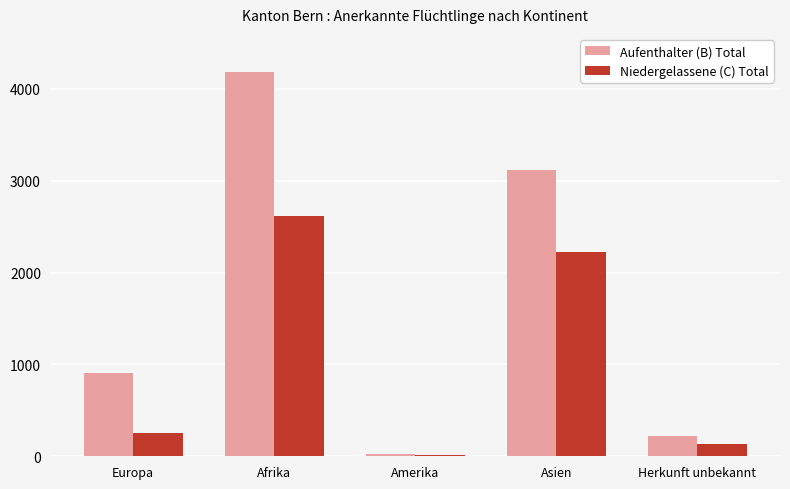

Reading right to left, list all the values displayed in this chart.

Aufenthalter (B) Total: Herkunft unbekannt=219	Asien=3123	Amerika=30	Afrika=4190	Europa=907
Niedergelassene (C) Total: Herkunft unbekannt=129	Asien=2222	Amerika=13	Afrika=2616	Europa=251